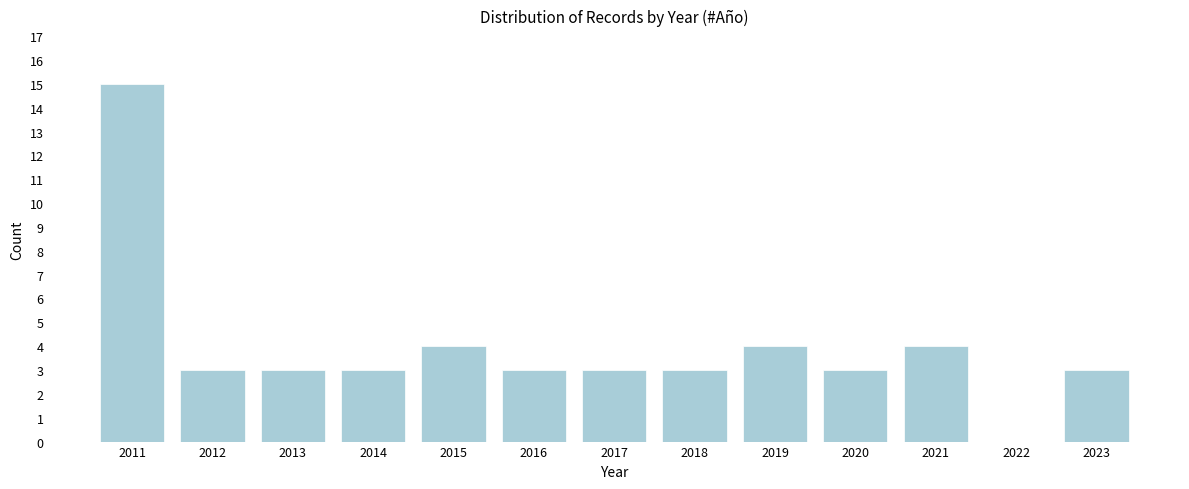

Reading left to right, extract all data points from this chart.

2011=15	2012=3	2013=3	2014=3	2015=4	2016=3	2017=3	2018=3	2019=4	2020=3	2021=4	2022=0	2023=3